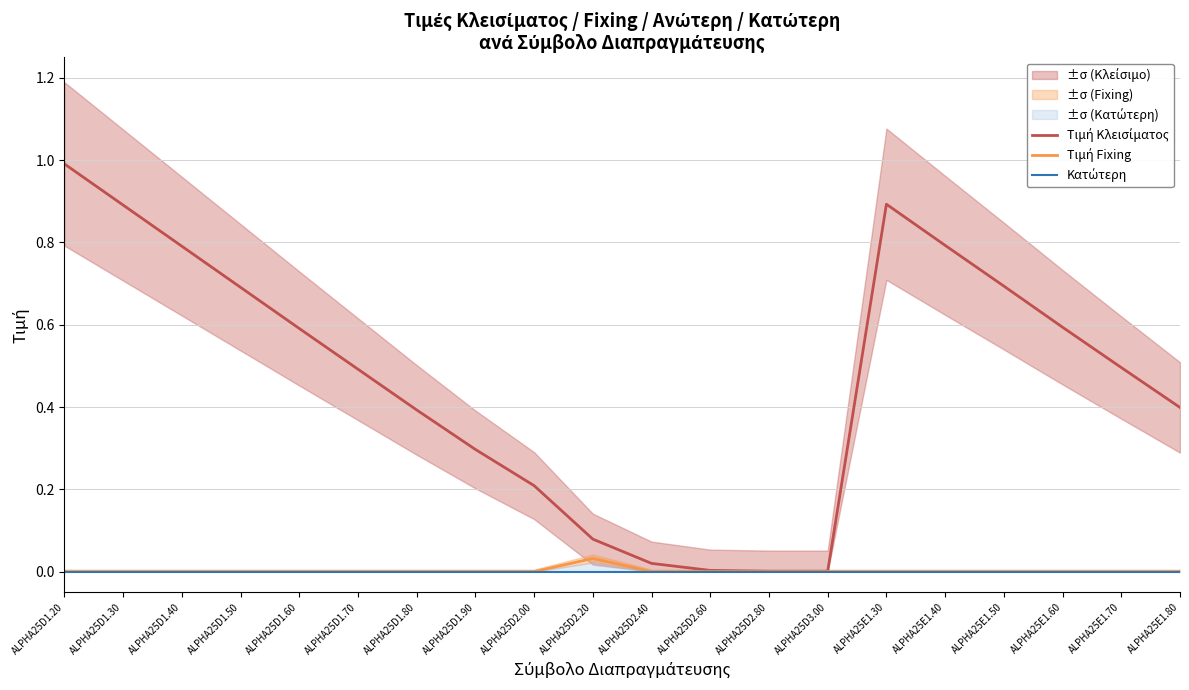

Reading right to left, list all the values displayed in this chart.

Τιμή Κλεισίματος: 0.4	0.5	0.6	0.7	0.8	0.9	0.0	0.0	0.0	0.0	0.1	0.2	0.3	0.4	0.5	0.6	0.7	0.8	0.9	1.0
Τιμή Fixing: 0.0	0.0	0.0	0.0	0.0	0.0	0.0	0.0	0.0	0.0	0.0	0.0	0.0	0.0	0.0	0.0	0.0	0.0	0.0	0.0
Κατώτερη: 0.0	0.0	0.0	0.0	0.0	0.0	0.0	0.0	0.0	0.0	0.0	0.0	0.0	0.0	0.0	0.0	0.0	0.0	0.0	0.0